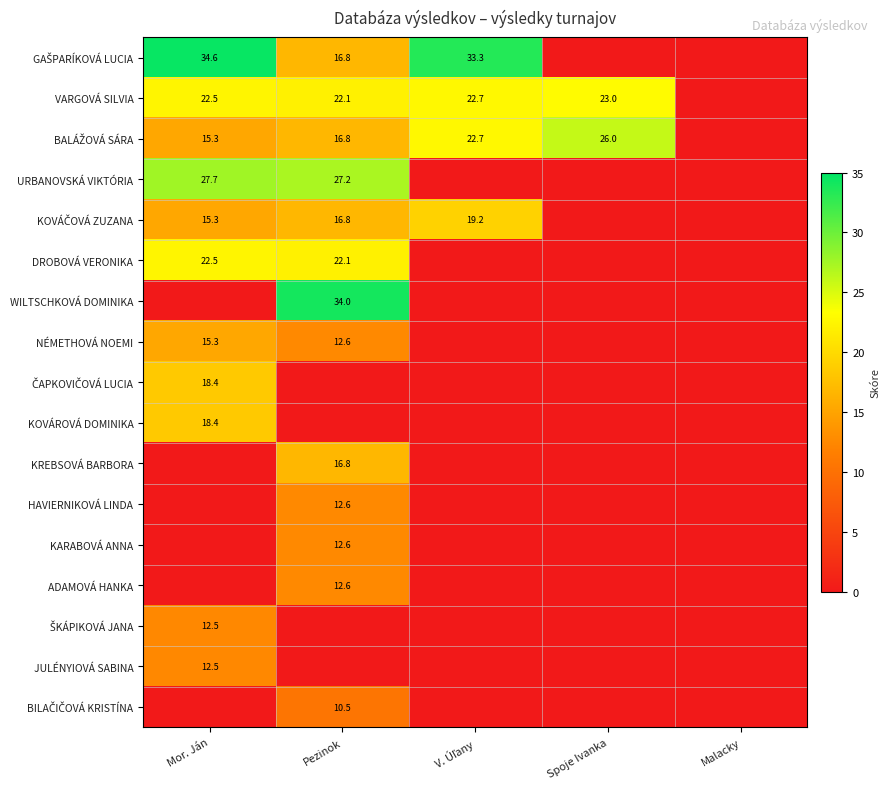

The value of ADAMOVÁ HANKA at Pezinok is 12.6. True or false?

True